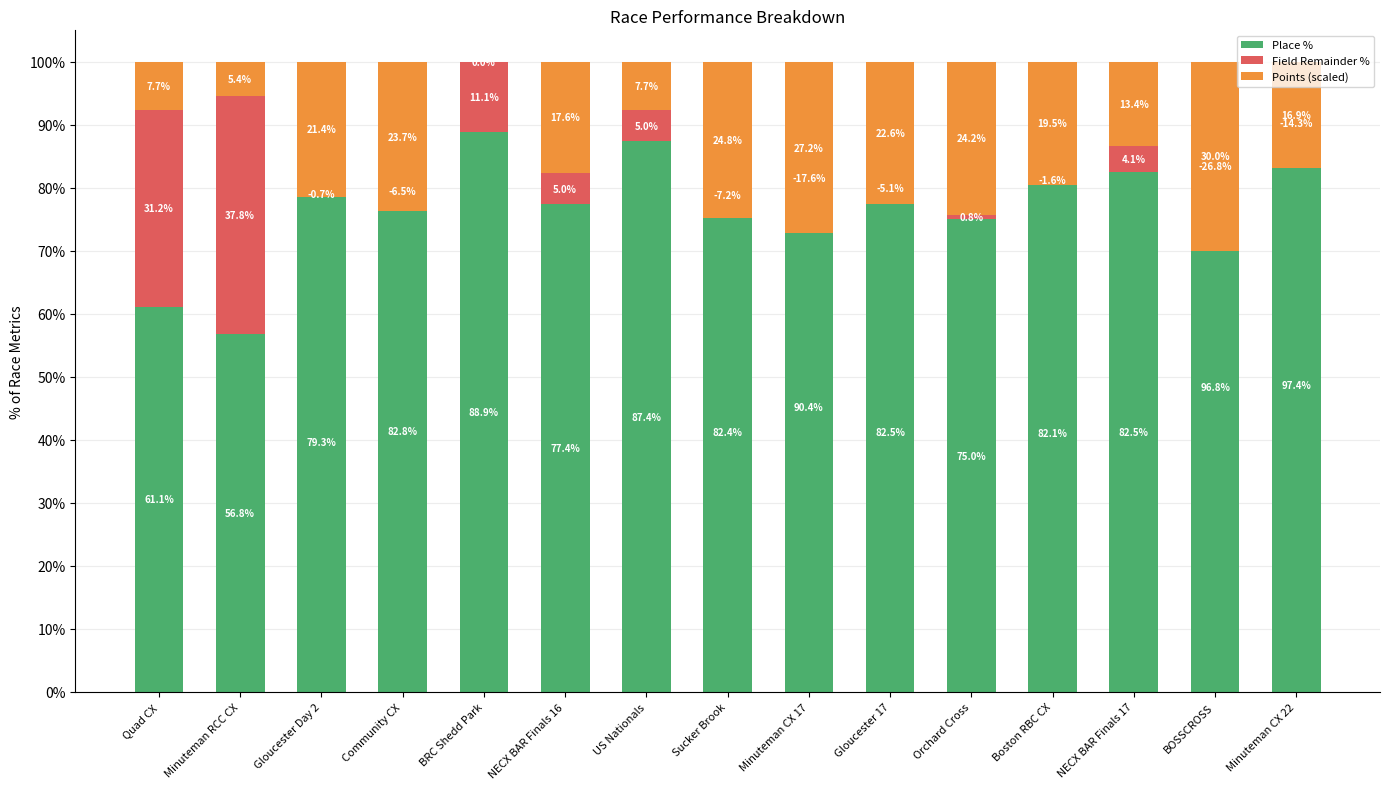

What is the minimum value for Place %?

56.8